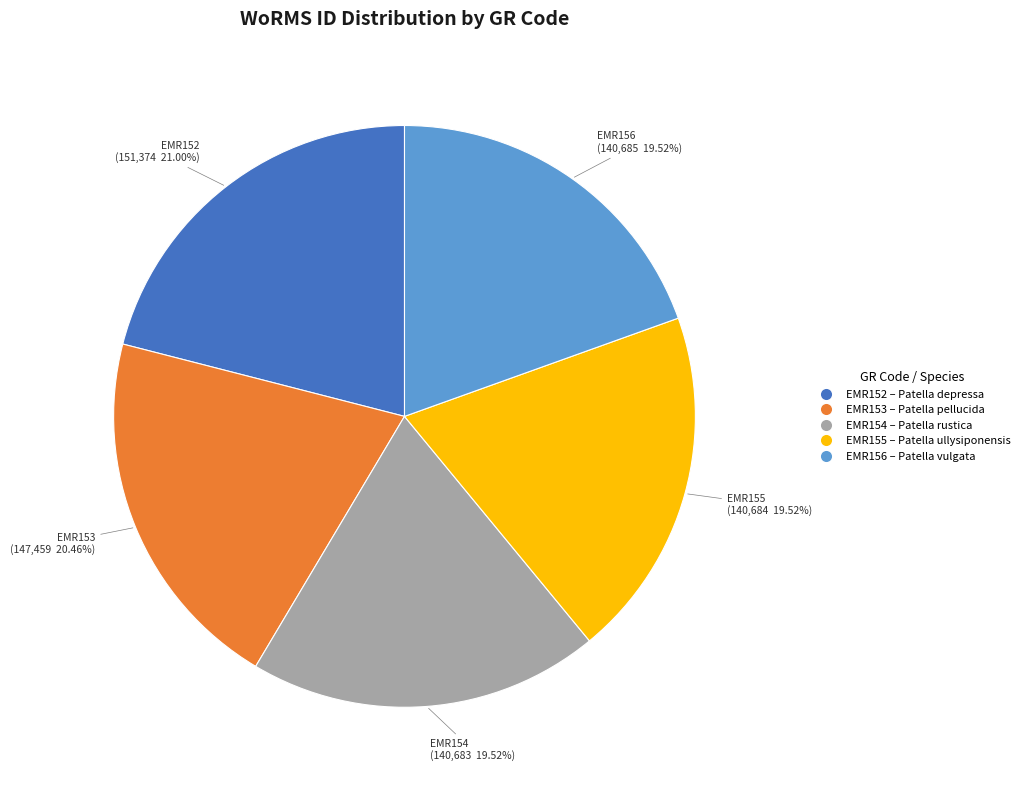

How many slices are in this pie chart?

5